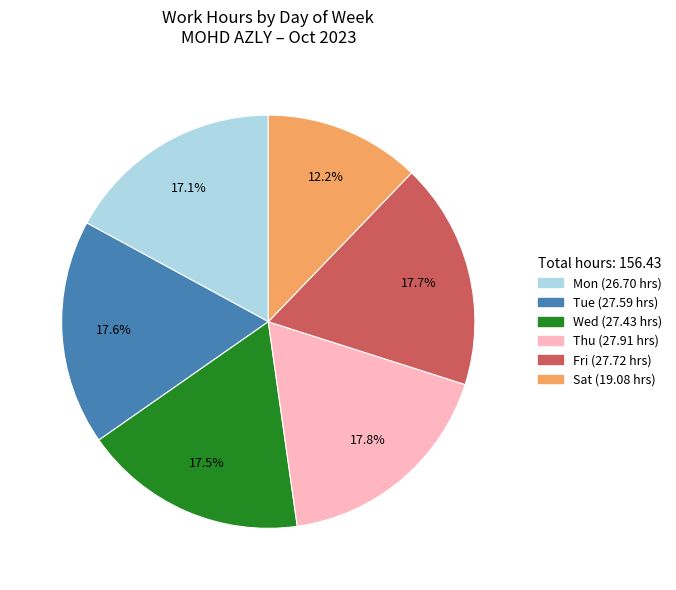

Does any single category account for the majority?

No